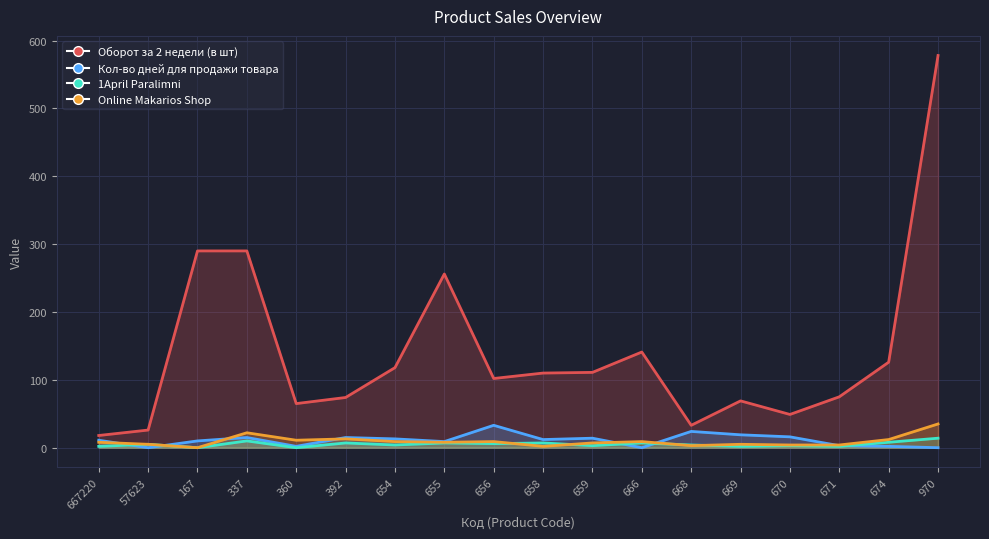

What are all the series names shown in the legend?

Оборот за 2 недели (в шт), Кол-во дней для продажи товара, 1April Paralimni, Online Makarios Shop